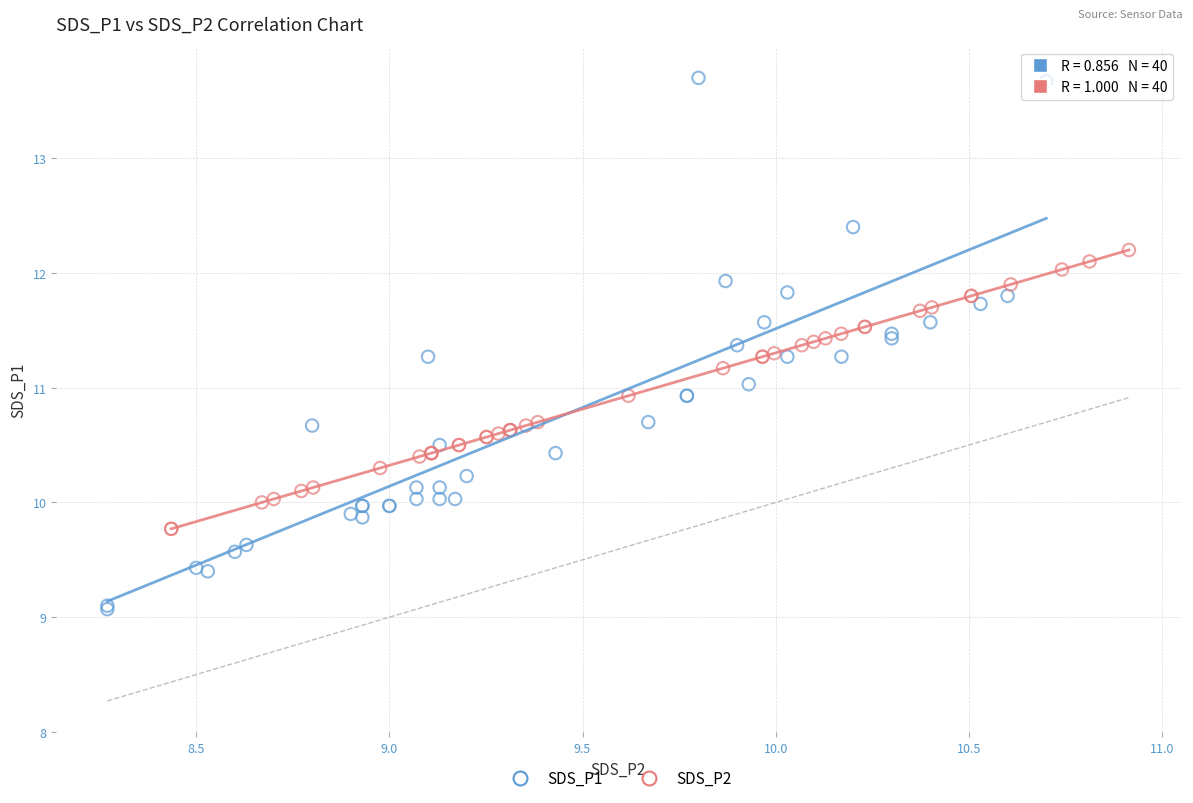

Which series contains the highest Y value?

SDS_P1